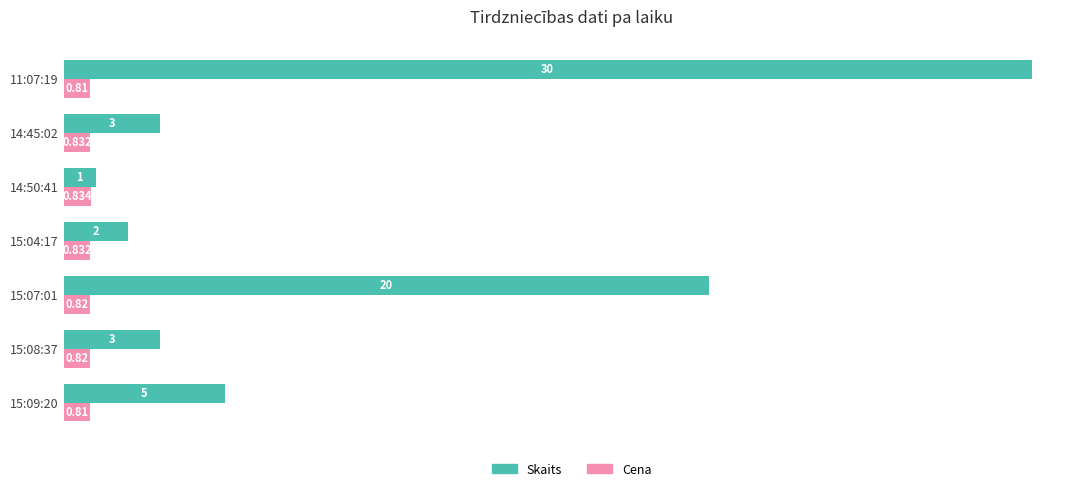

Which series has the largest total across all categories?

Skaits